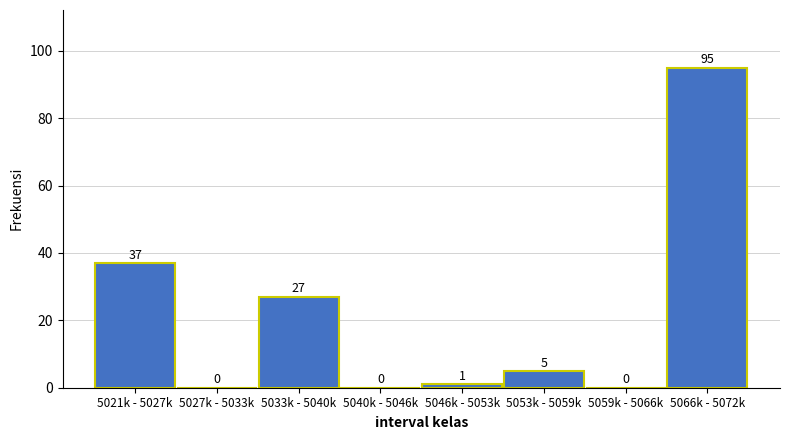

Reading left to right, transcribe all the data shown in this chart.

5021k - 5027k=37	5027k - 5033k=0	5033k - 5040k=27	5040k - 5046k=0	5046k - 5053k=1	5053k - 5059k=5	5059k - 5066k=0	5066k - 5072k=95